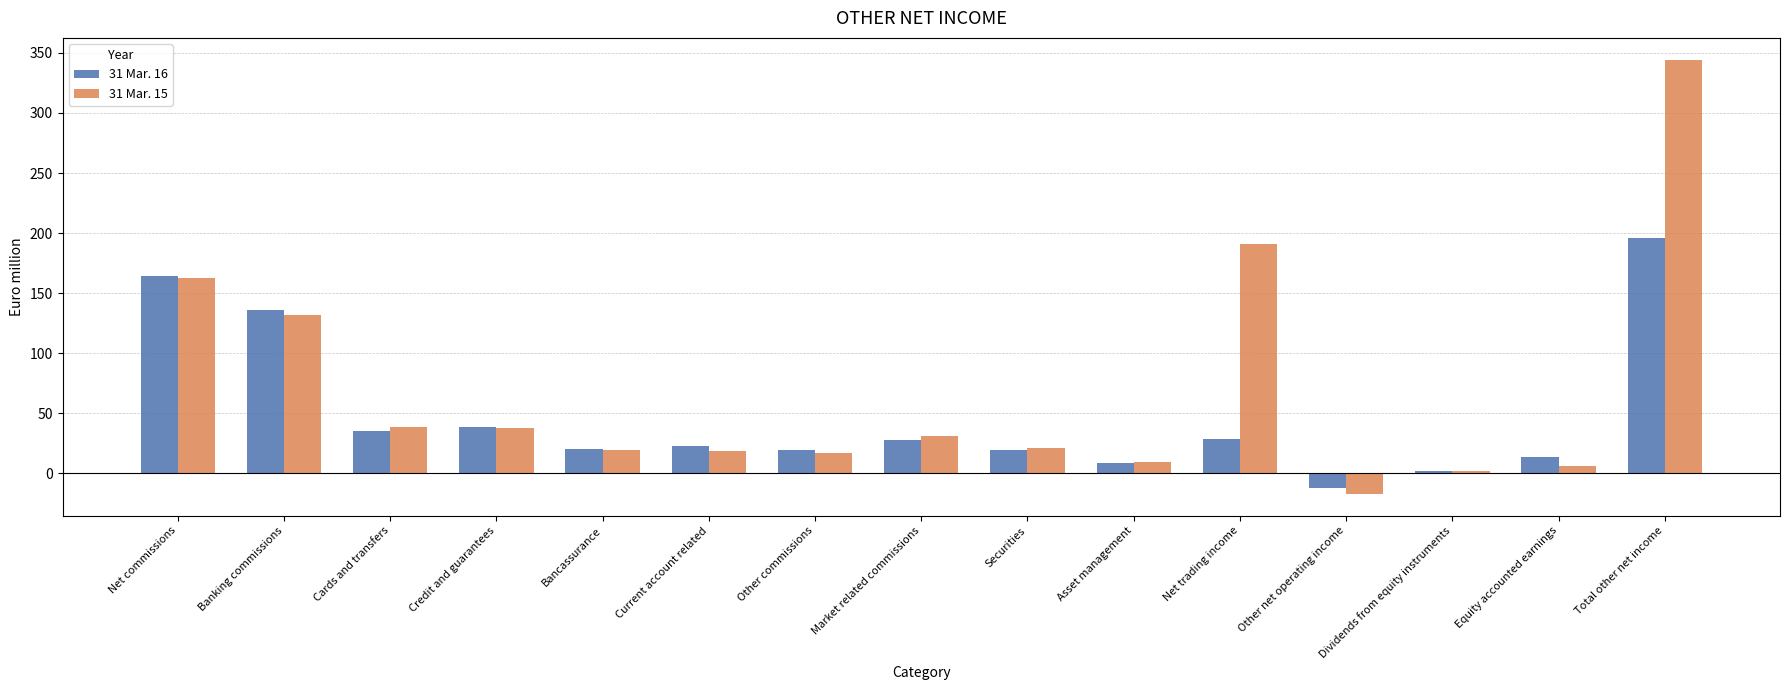

What is the value of the 31 Mar. 15 bar at the 15th from the left?

344.4